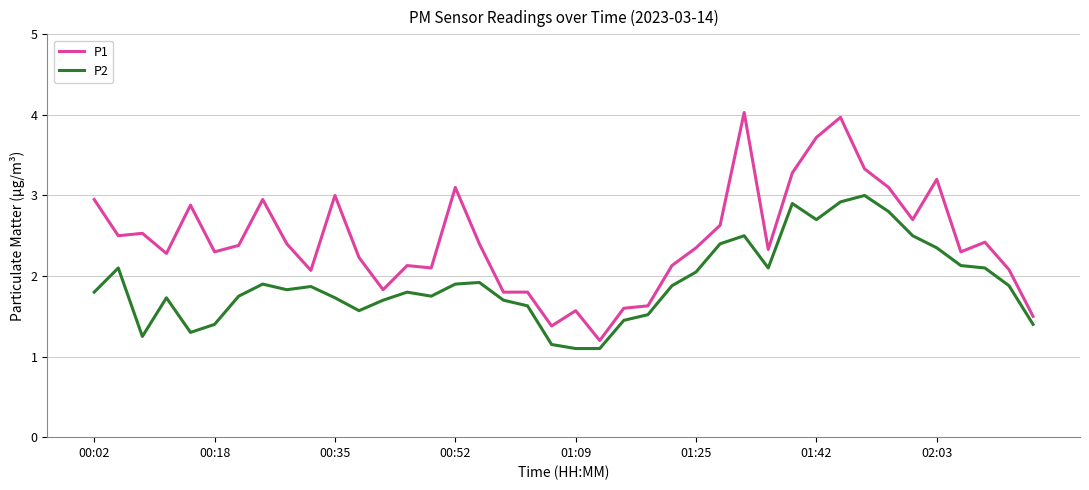

What are all the series names shown in the legend?

P1, P2